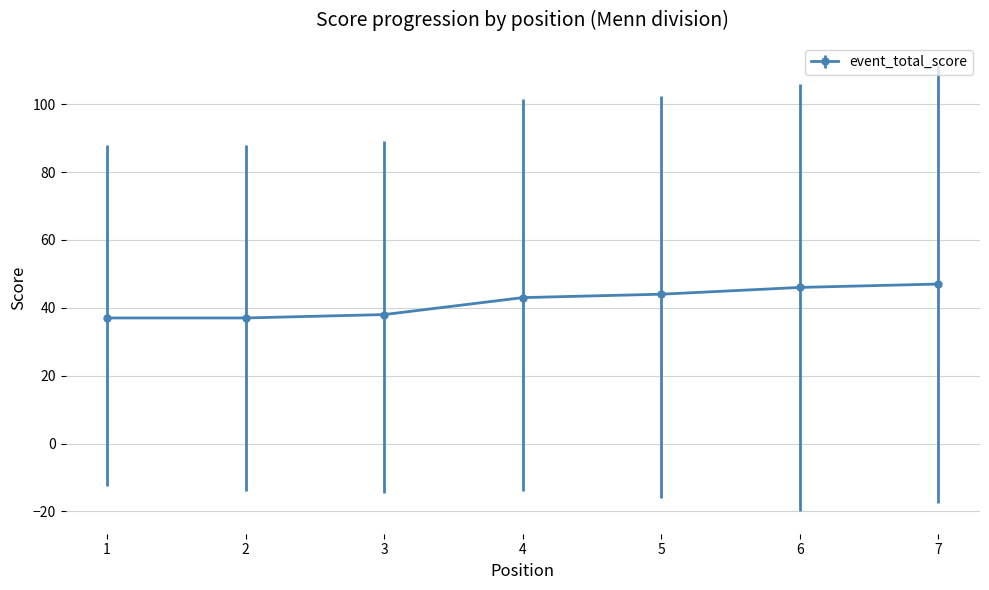

What is the value of the 1st point from the left?

37